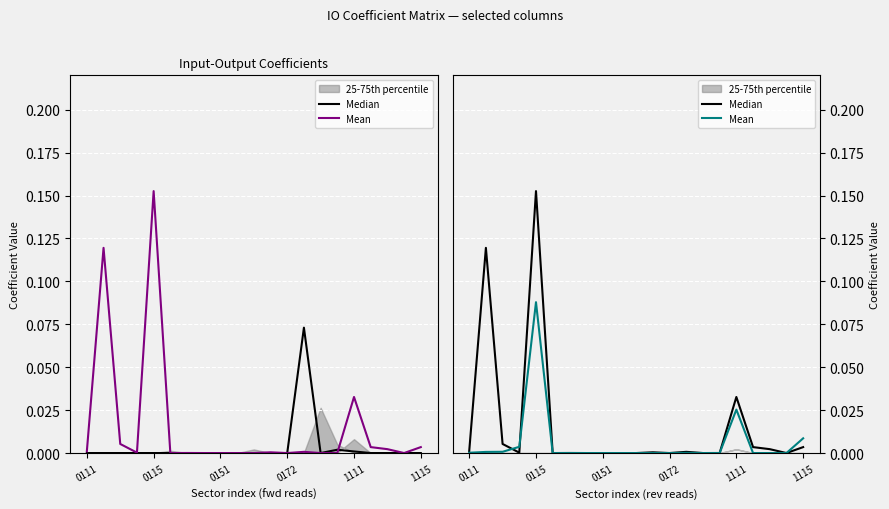

Which series has the largest range (max minus min)?

Median